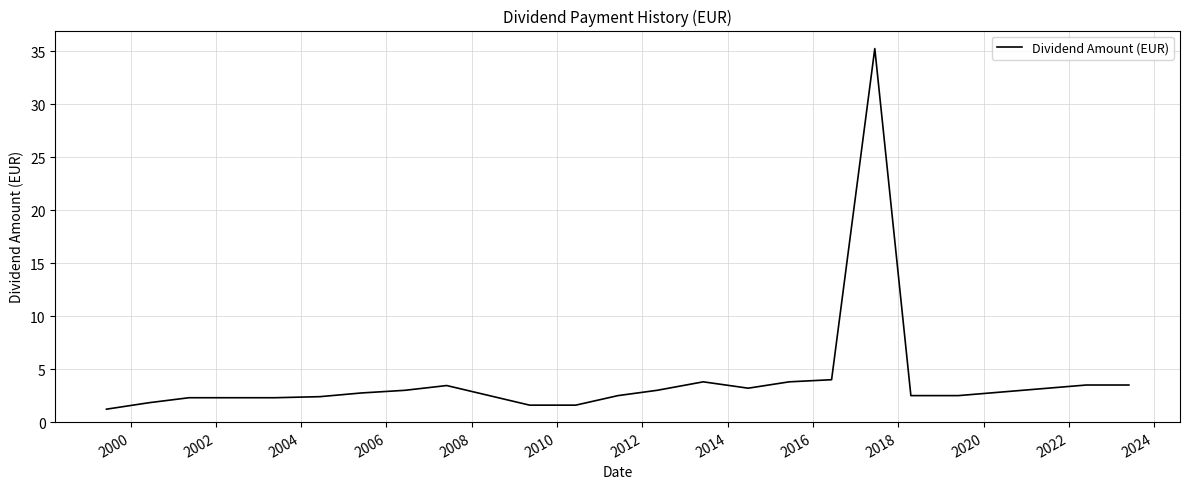

What is the minimum value shown in the chart?

1.2